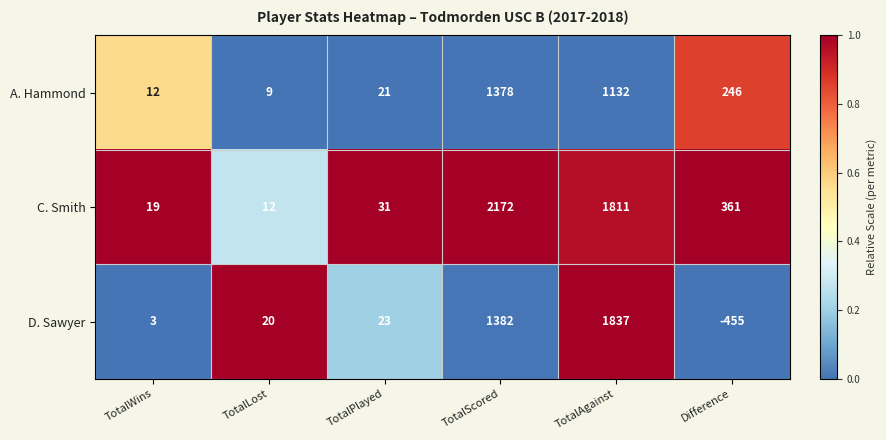

At which category is the sum across all series the highest?

TotalScored